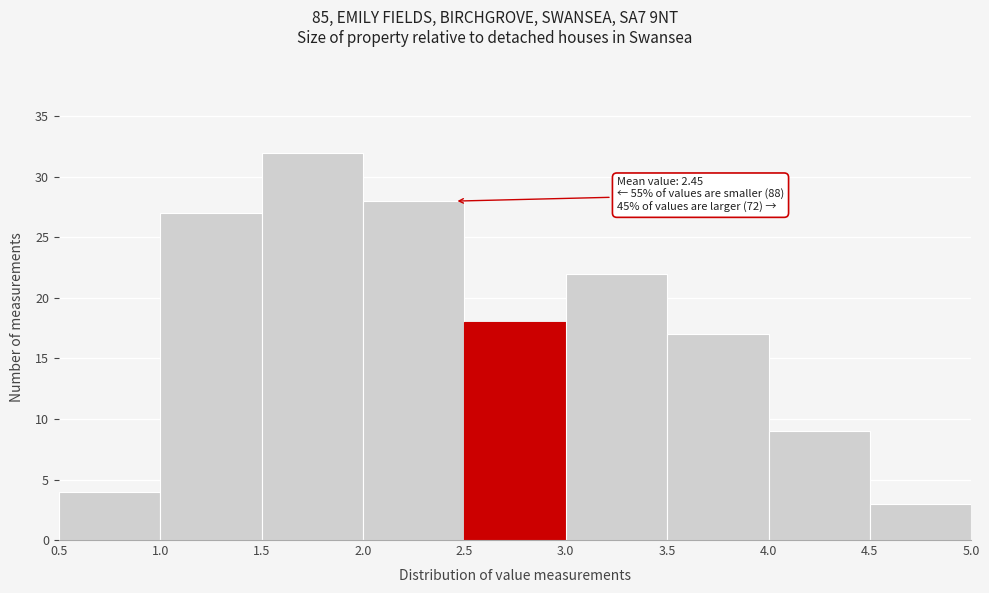

Over which range of the x-axis is the bar tallest?

1.5 to 2.0